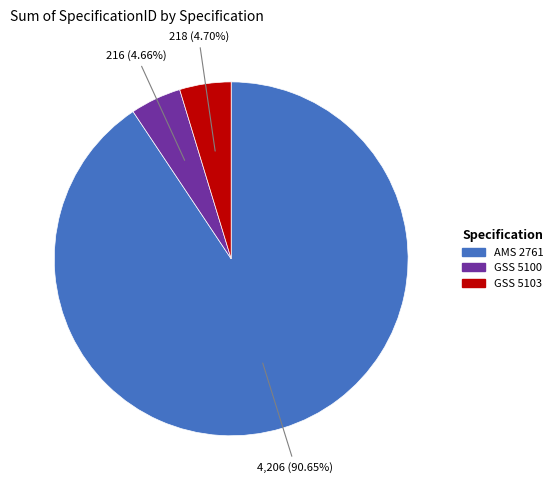

To the nearest percent, what percentage of the pie is GSS 5100?

5%